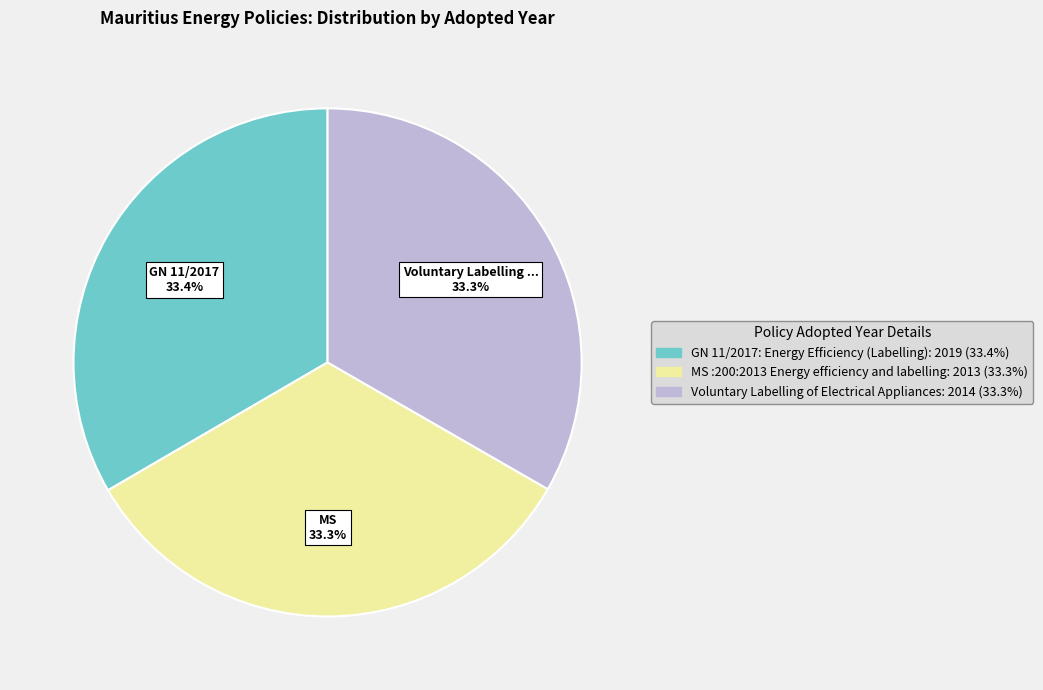

How much of the chart is everything except GN 11/2017: Energy Efficiency (Labelling)?

66.6%